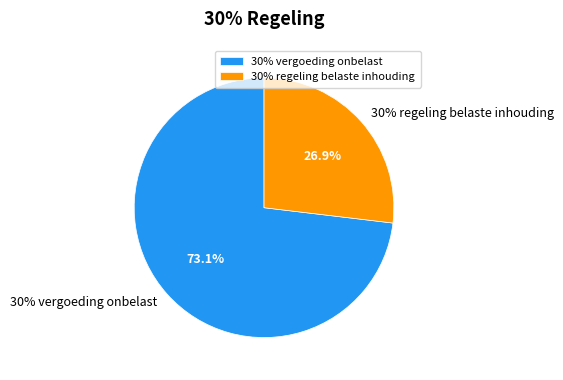

Is there a majority slice in this chart?

Yes